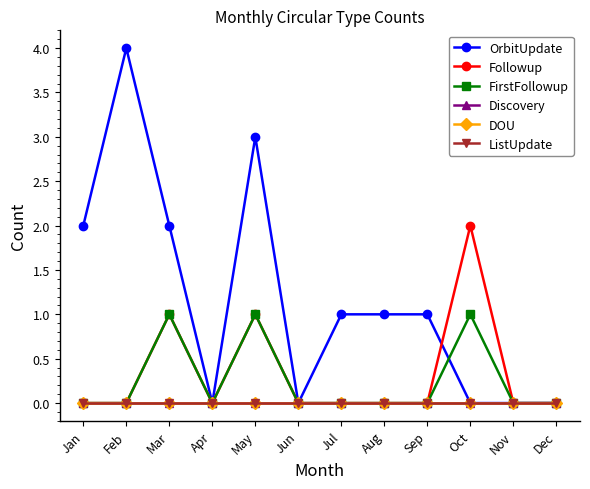

At which category does OrbitUpdate reach its first local peak?

Feb